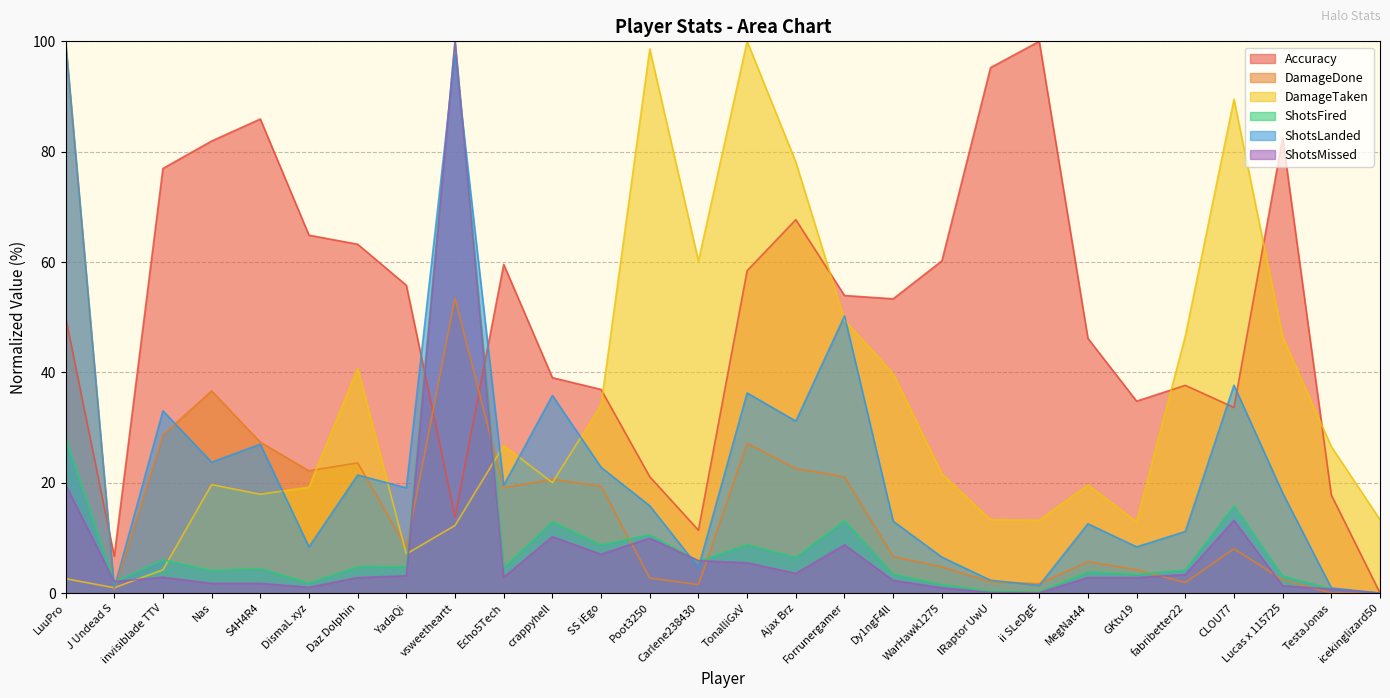

What are all the series names shown in the legend?

Accuracy, DamageDone, DamageTaken, ShotsFired, ShotsLanded, ShotsMissed